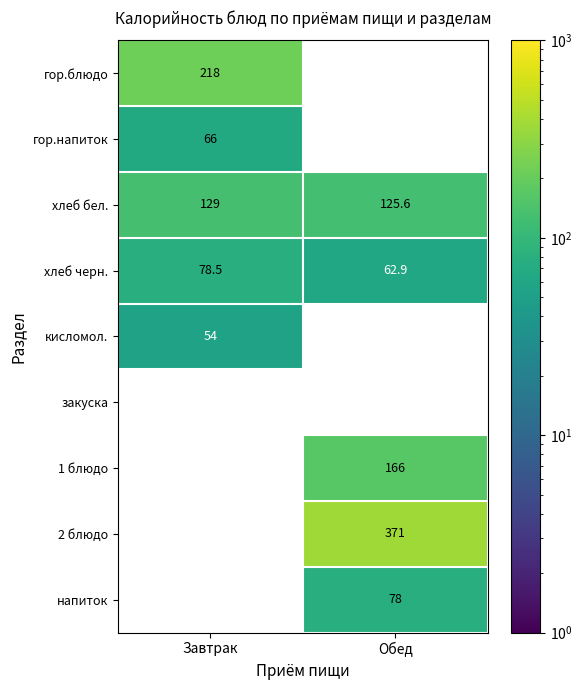

The гор.напиток series shows 98.8 at Завтрак. True or false?

False